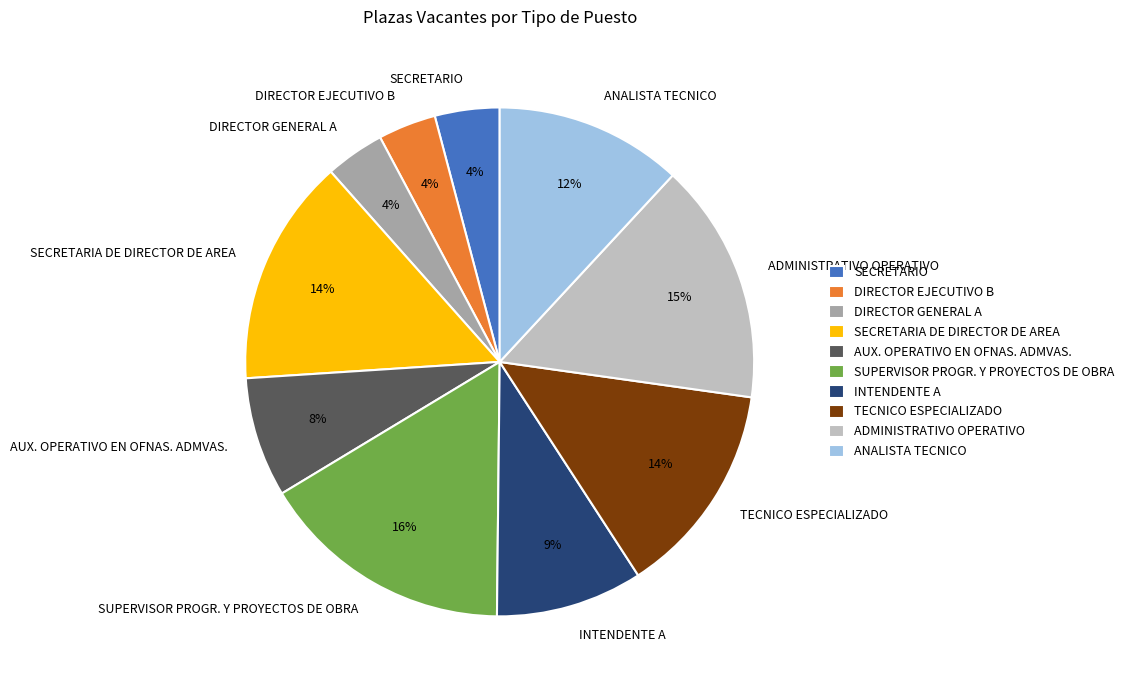

Which has a higher value, INTENDENTE A or SECRETARIA DE DIRECTOR DE AREA?

SECRETARIA DE DIRECTOR DE AREA